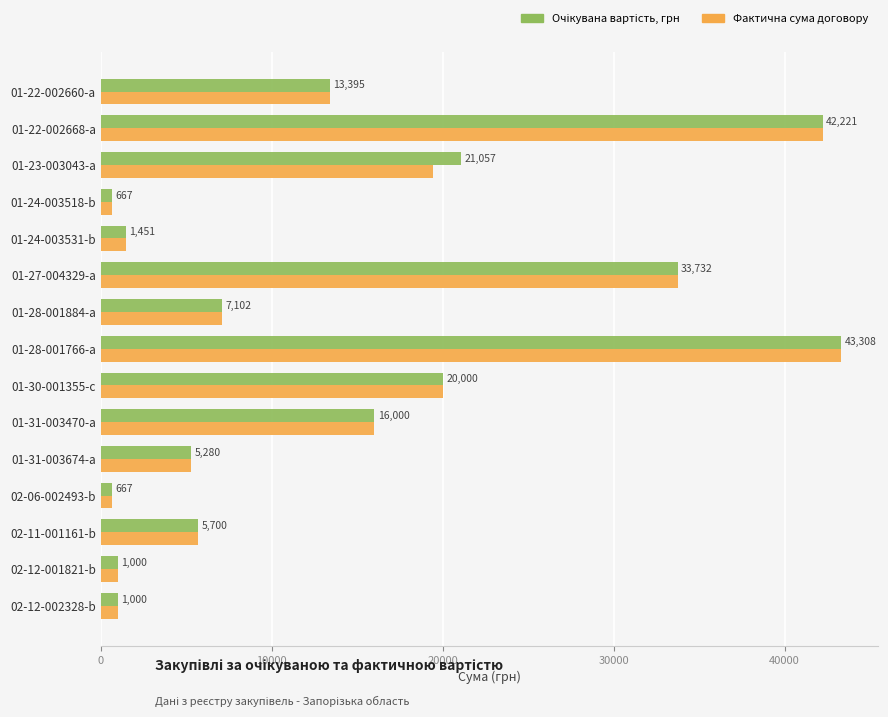

At how many categories does at least one series exceed 28904?

3